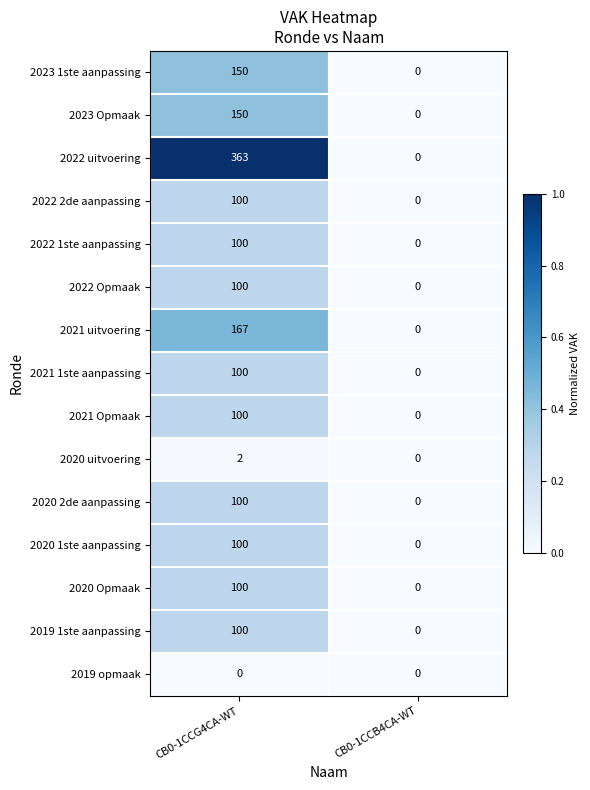

Rank the categories by 2020 Opmaak value from highest to lowest.

CB0-1CCG4CA-WT, CB0-1CCB4CA-WT